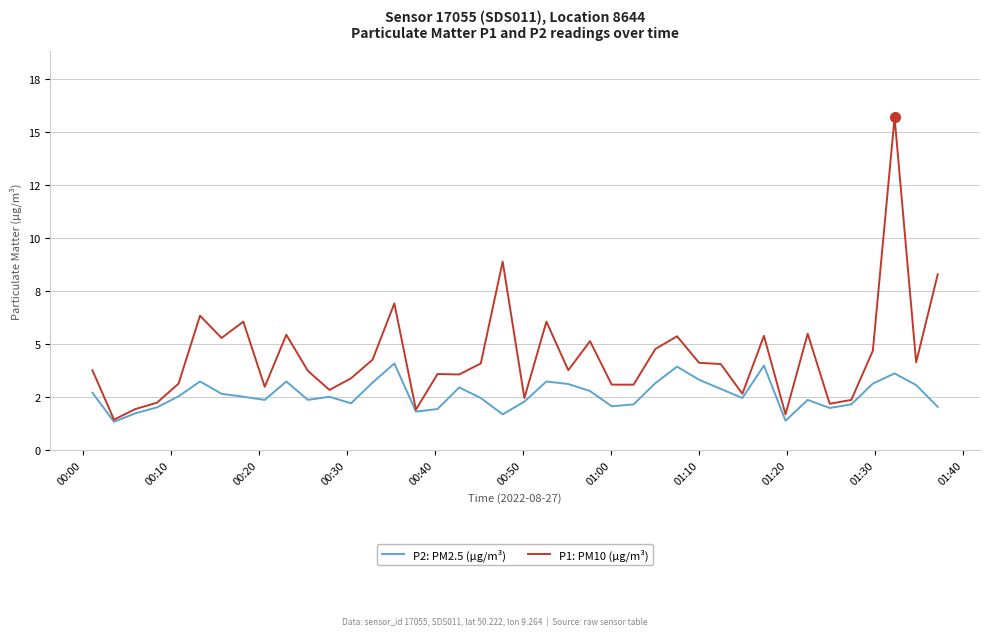

In P2: PM2.5 (µg/m³), how many points are higher than both neighbors (excluding endpoints)?

10